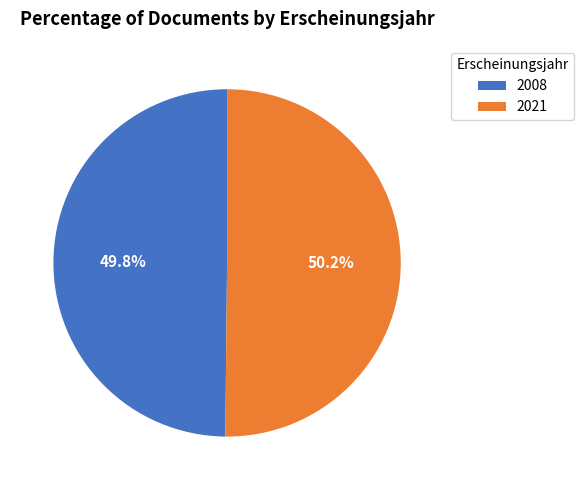

How many segments does this pie chart have?

2